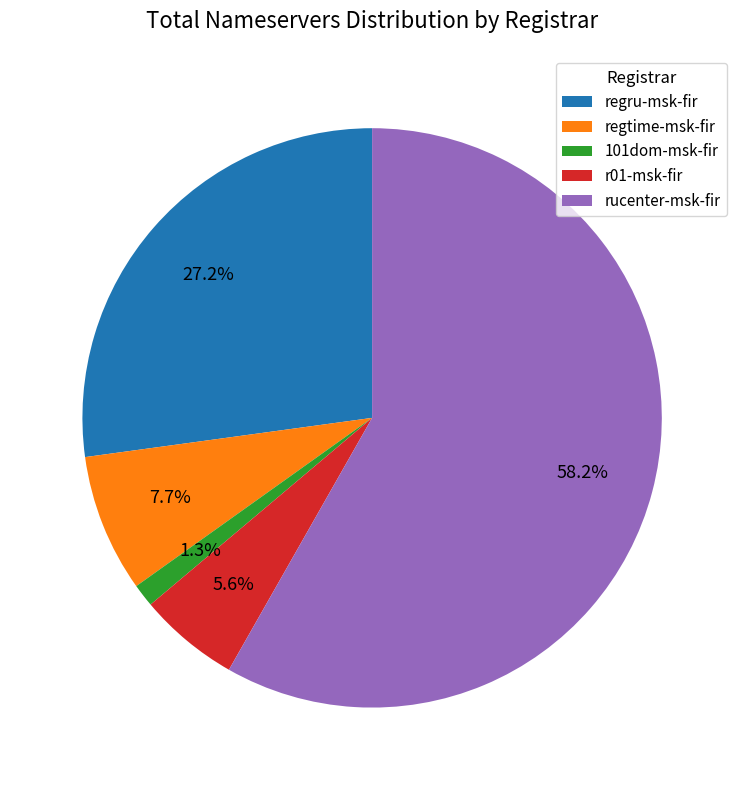

How many slices are in this pie chart?

5